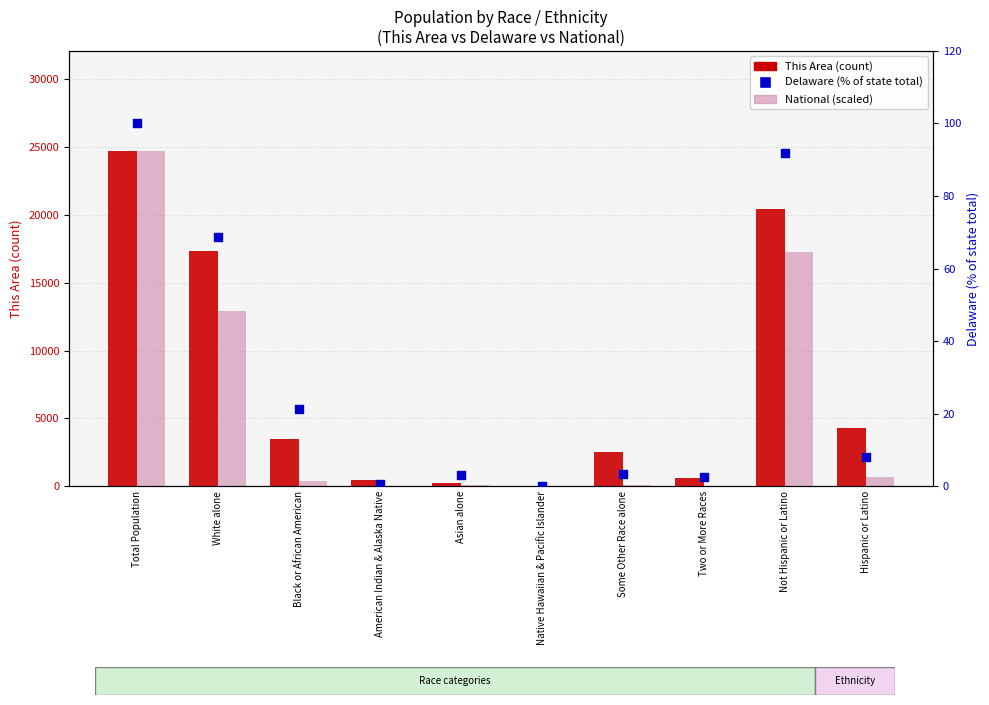

What are all the series names shown in the legend?

This Area (count), National (scaled), Delaware (% of state total)